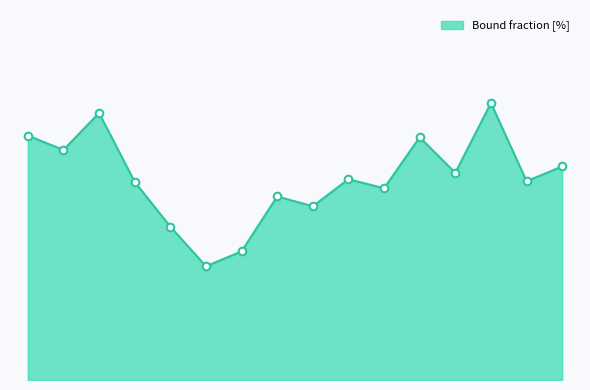

Does the chart have visible grid lines?

No